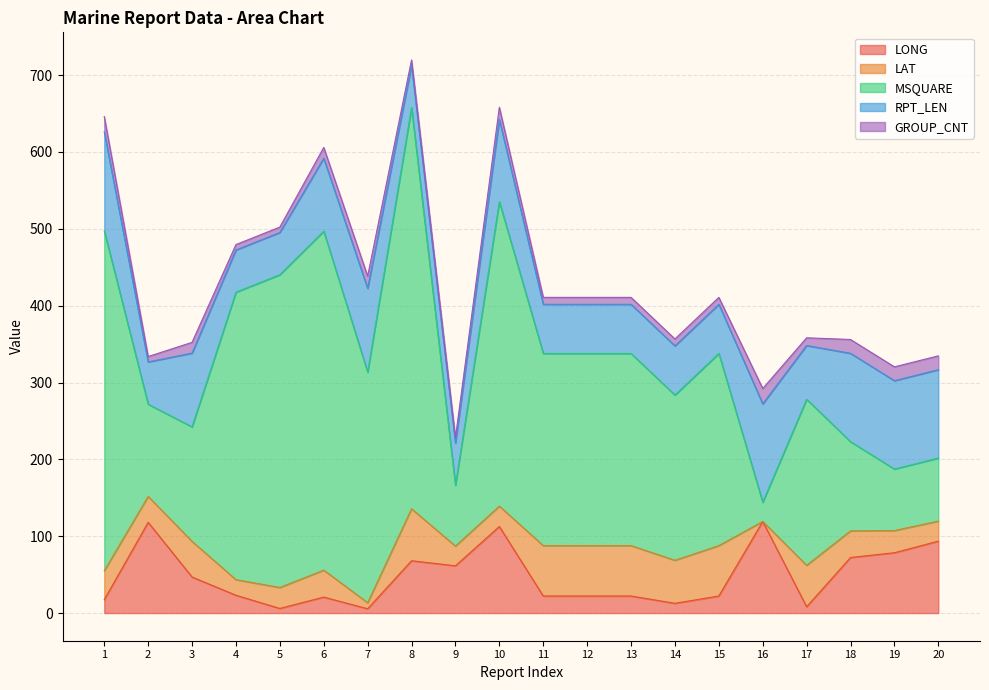

Is it true that GROUP_CNT equals 10.7 at 18?

False